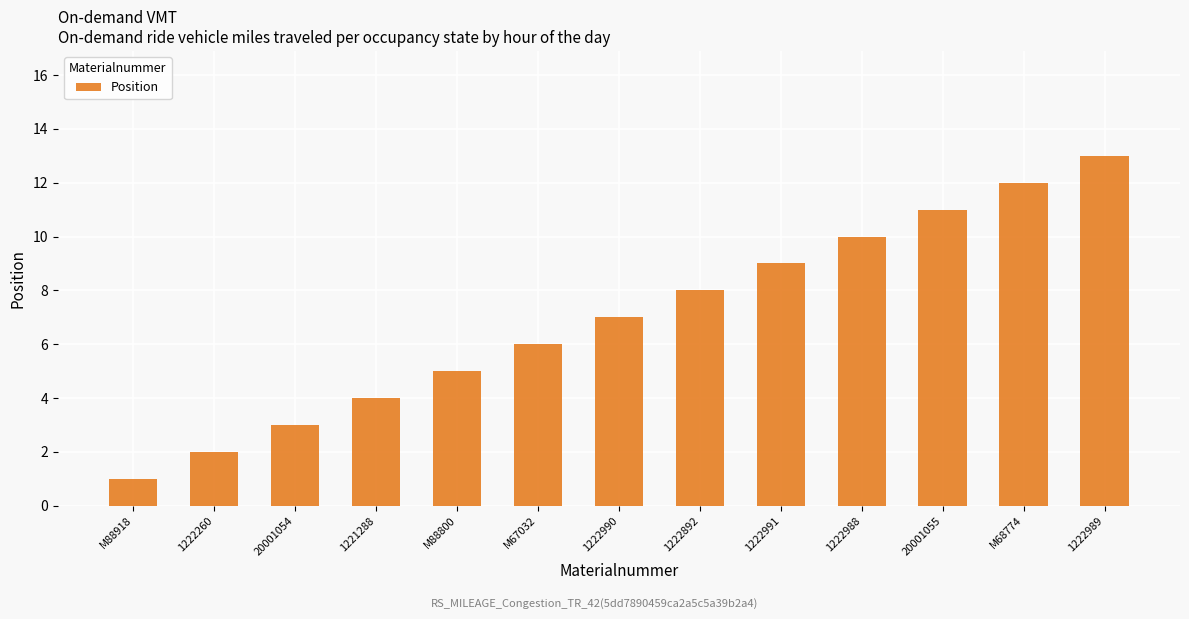

The chart shows a value of 4 at 1221288. True or false?

True